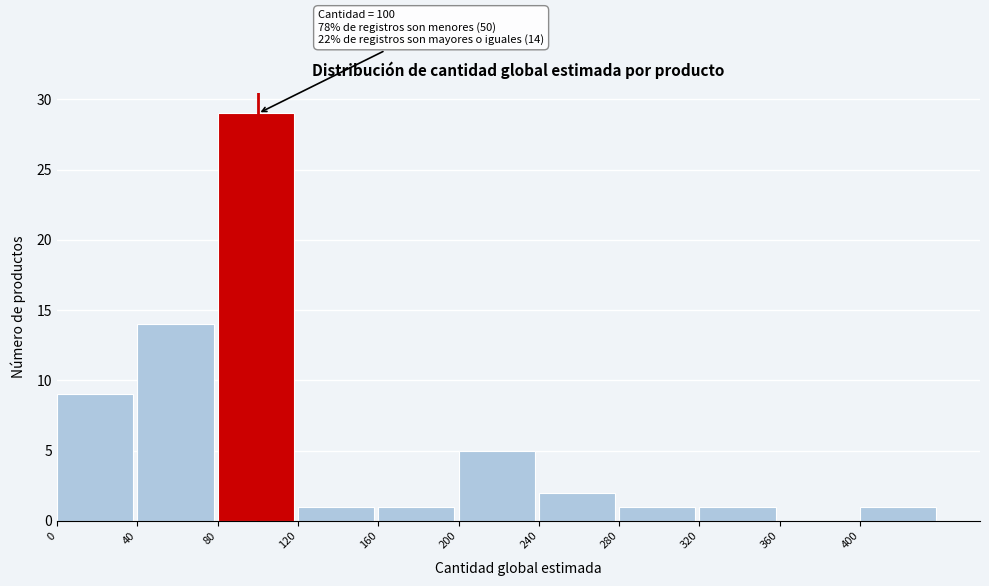

Which range on the x-axis has the tallest bar?

80 to 120